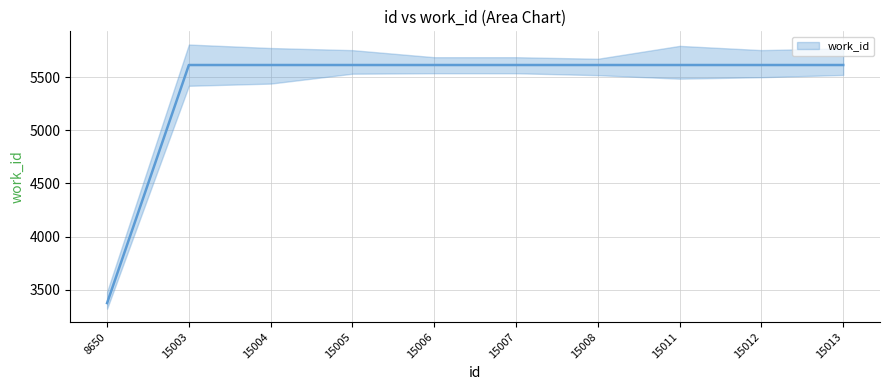

Which category has the highest value across all series?

15003